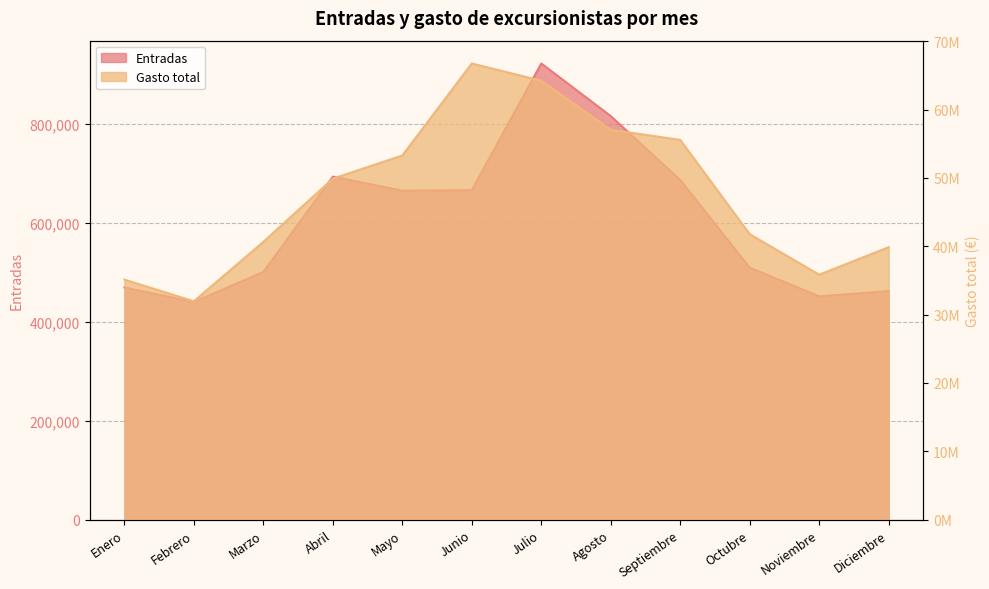

What is the difference between the Entradas values at Septiembre and Marzo?

186093